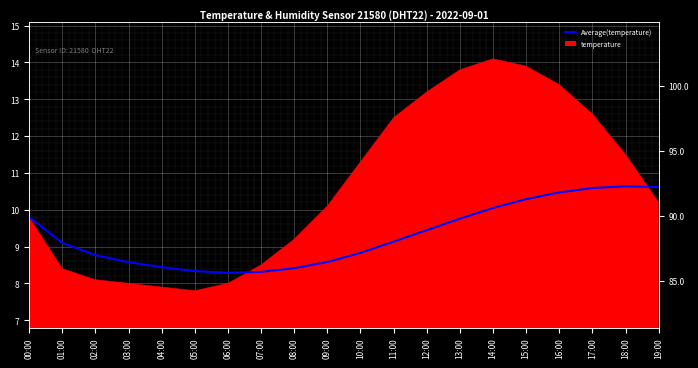

What is the difference between the maximum and minimum values?

2.4